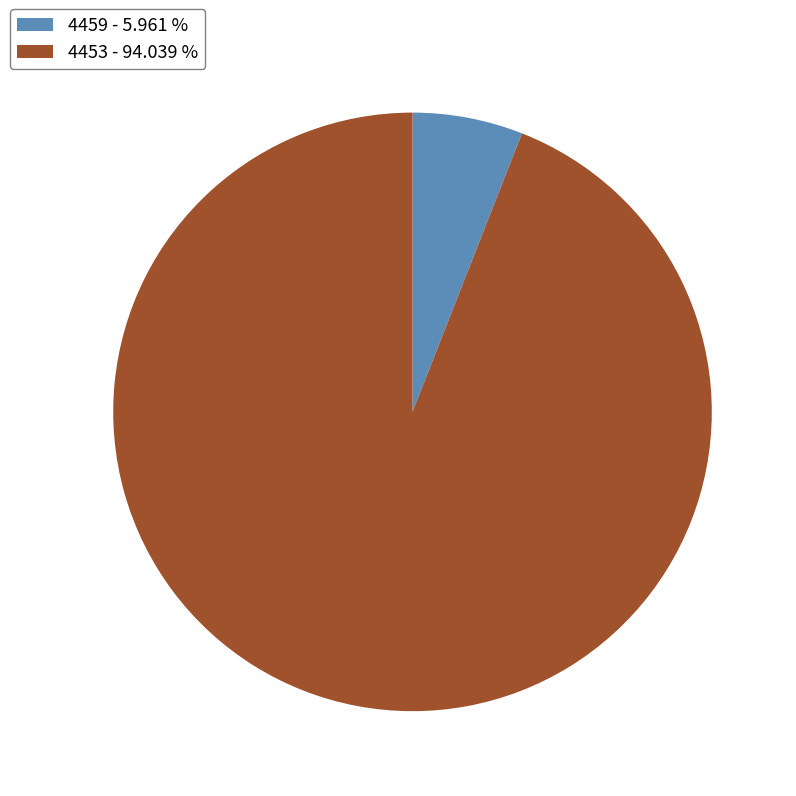

Combined, do 4459 - 5.961 % and 4453 - 94.039 % account for over 50%?

Yes